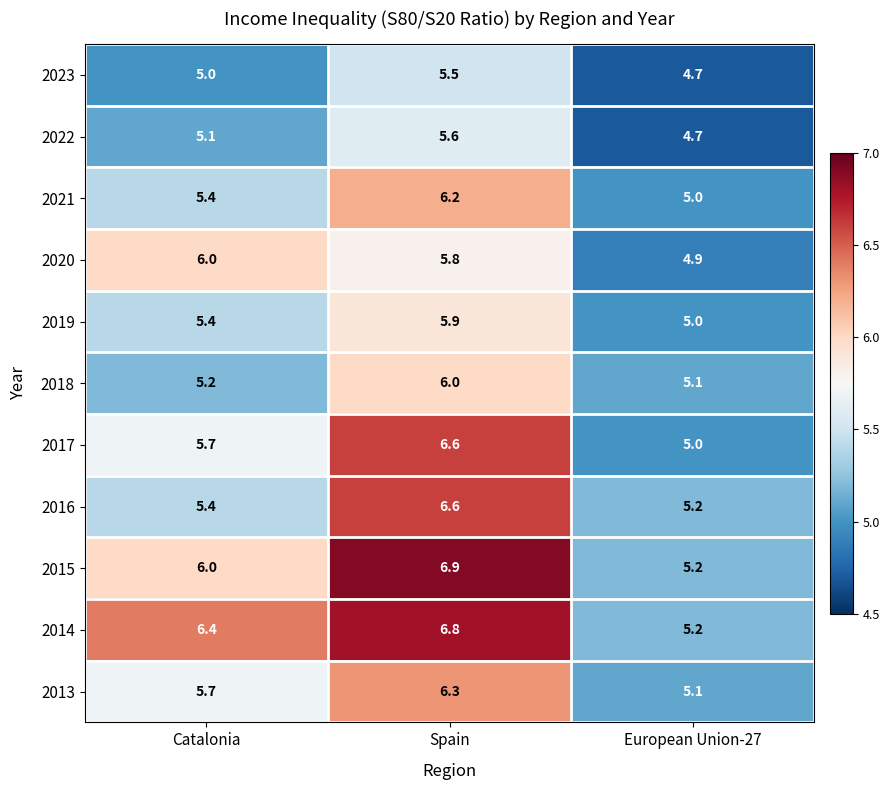

Read the 2015 value at European Union-27.

5.2